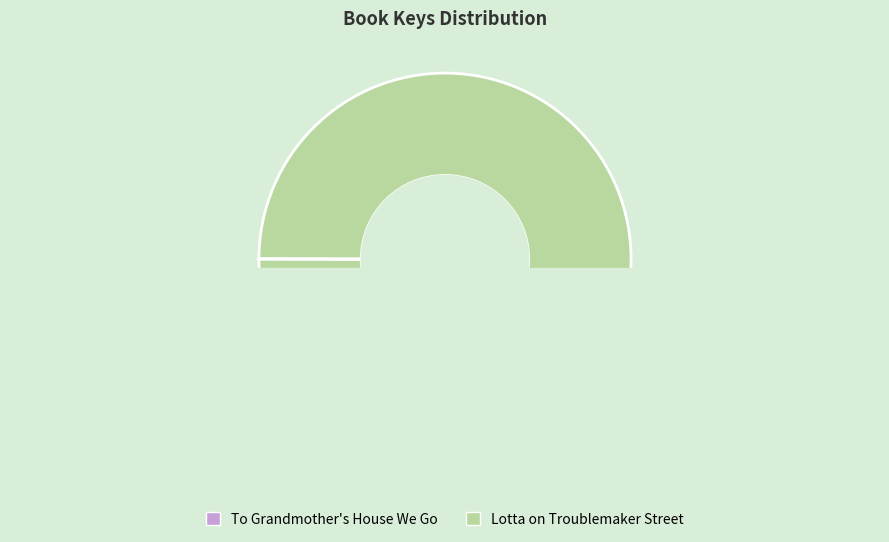

Rank the categories by value from highest to lowest.

Lotta on Troublemaker Street, To Grandmother's House We Go